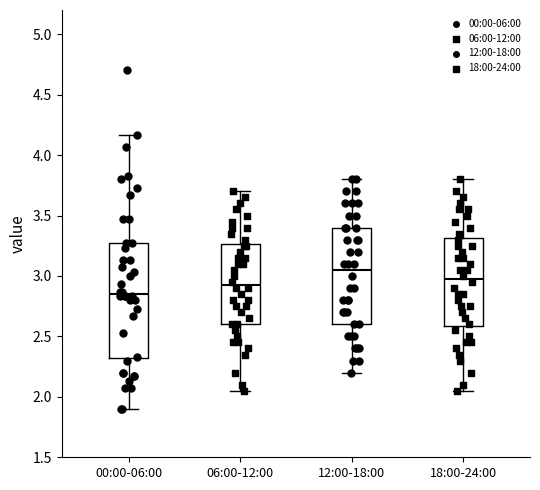

Where does the upper whisker of the box for 06:00-12:00 end on the y-axis? The values are not printed on the chart, so give them approximately, as read against the axis.

3.70